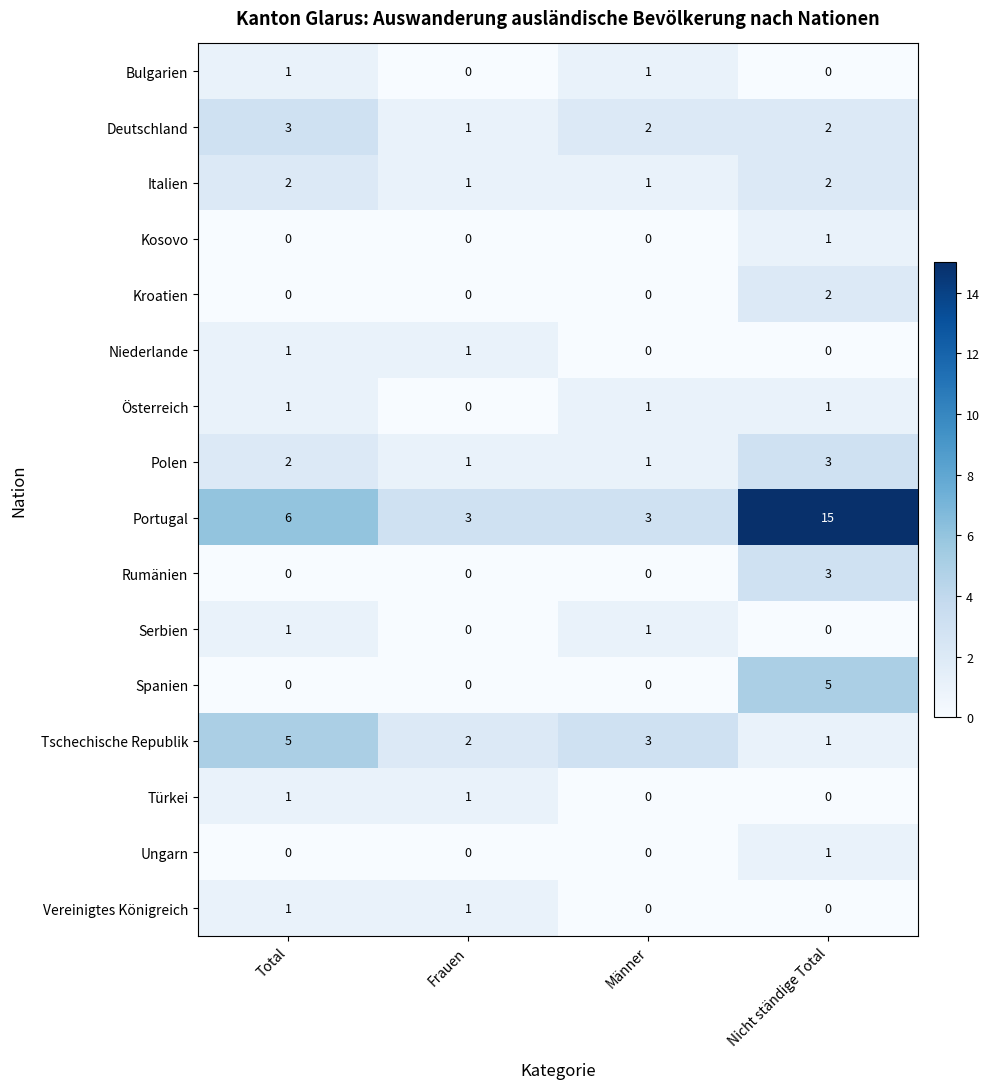

How many Italien values are between 1 and 2?

4